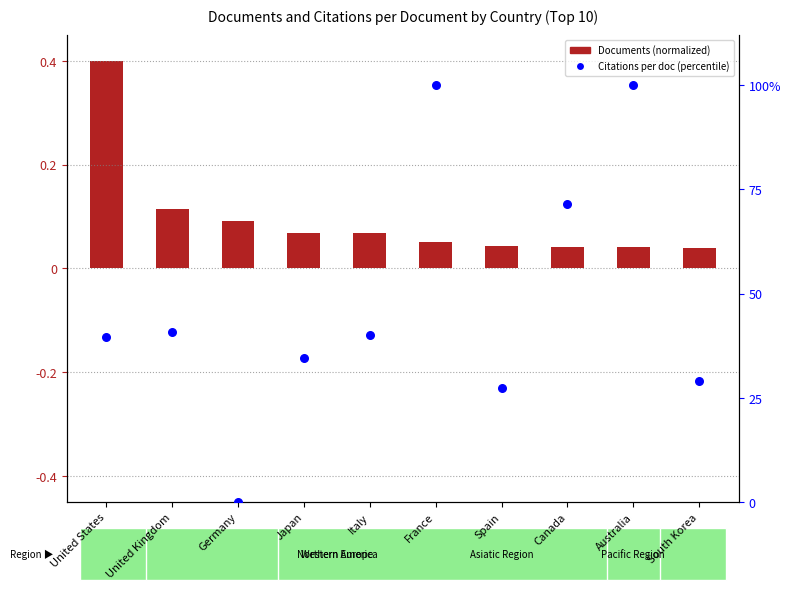

What is the change in value from France to South Korea?

-70.9